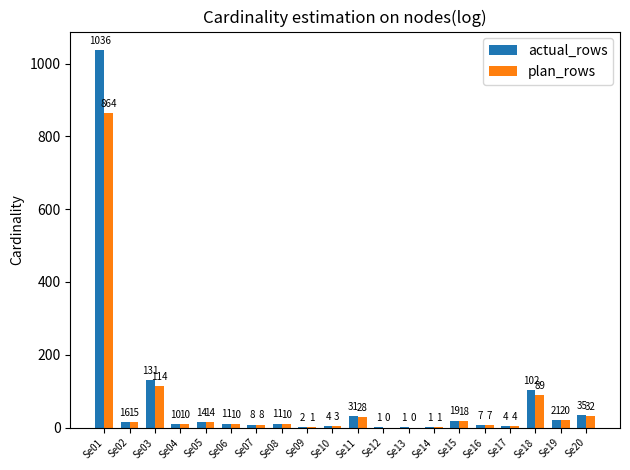

What is the greatest value displayed?

1036